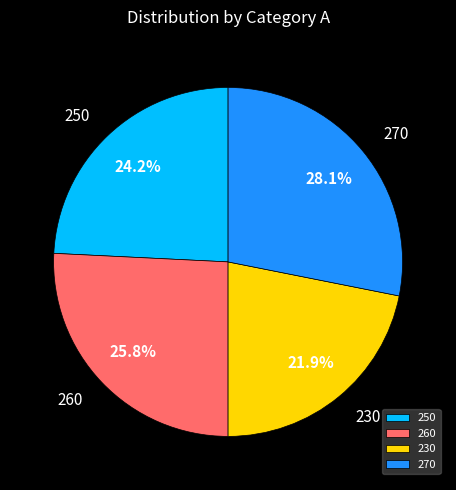

How many slices are in this pie chart?

4